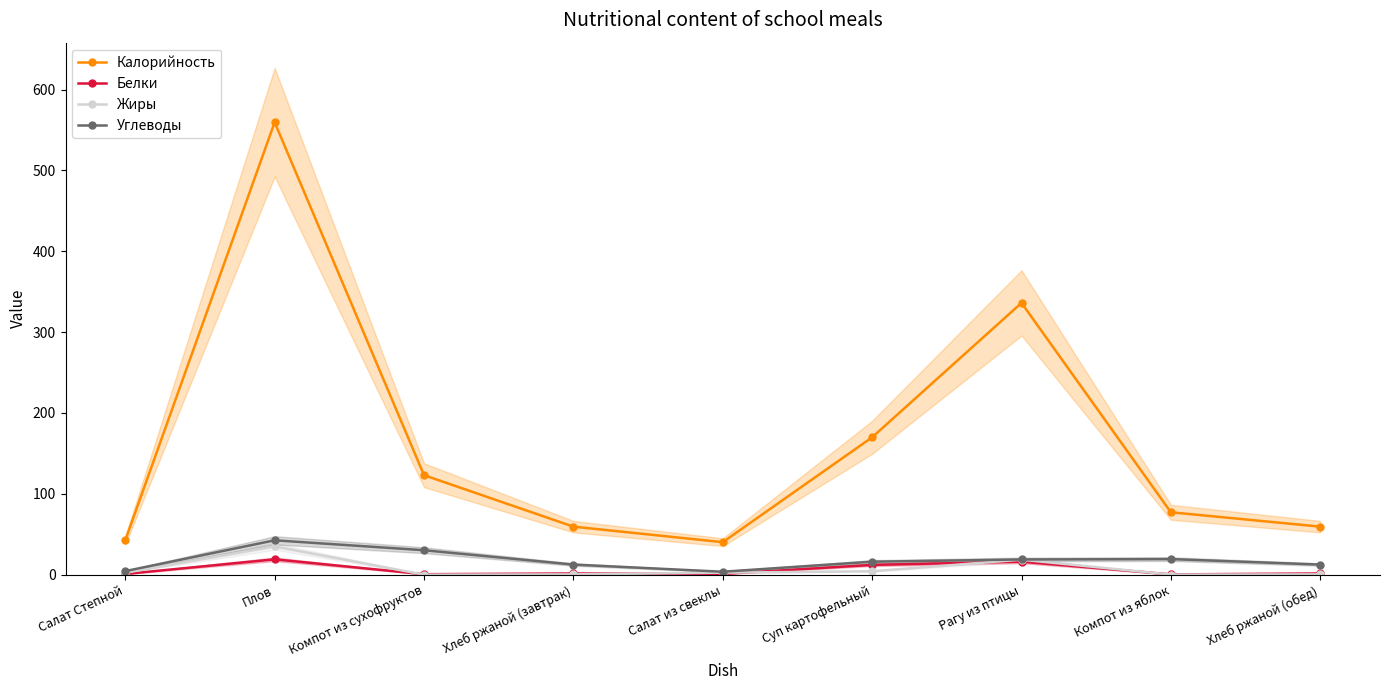

What are all the series names shown in the legend?

Калорийность, Белки, Жиры, Углеводы